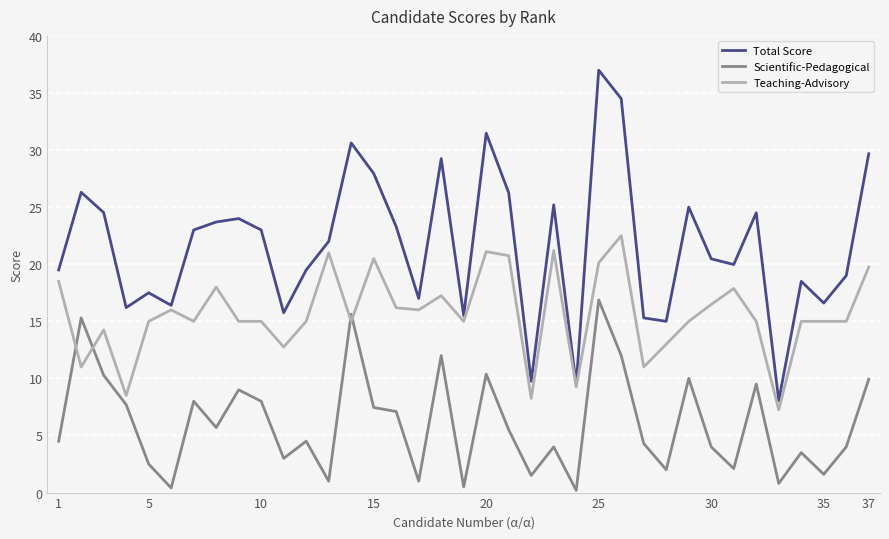

After their last crossing, which series has the higher values: Scientific-Pedagogical or Teaching-Advisory?

Teaching-Advisory